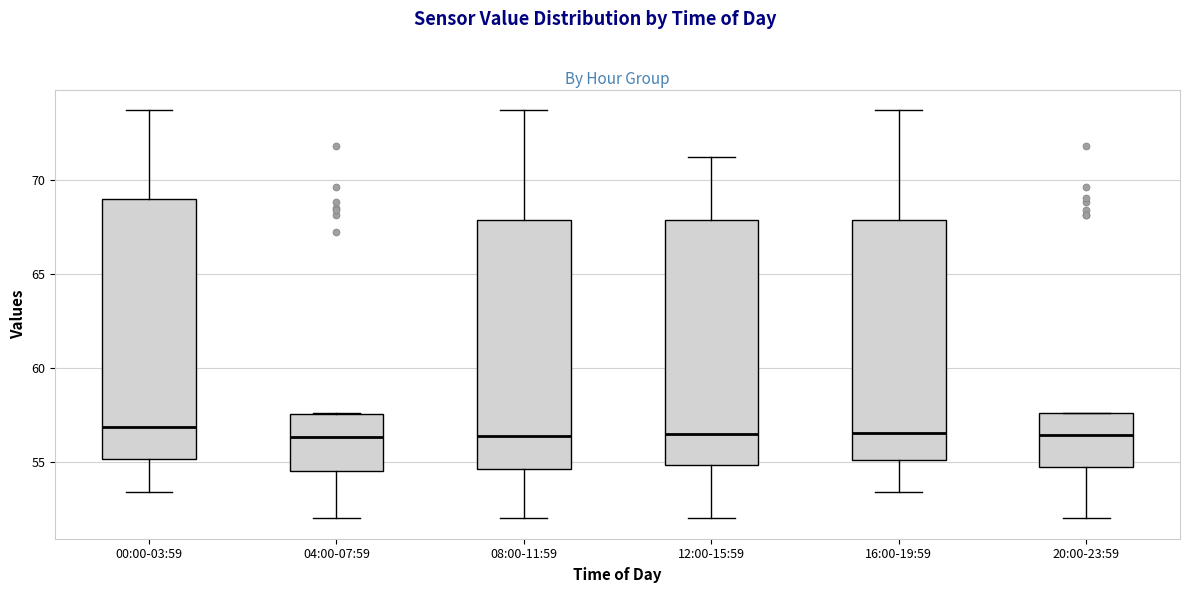

Reading left to right, transcribe this box plot: for each box, give where its median line is, the range the box spans, and where its two whiskers end, as read against the y-axis. The values are not printed on the chart, so give them approximately, as read against the axis.

00:00-03:59: median 57.0, box 55.0 to 69.0, whiskers 53.5 to 73.5
04:00-07:59: median 56.5, box 54.5 to 57.5, whiskers 52.0 to 57.5
08:00-11:59: median 56.5, box 54.5 to 68.0, whiskers 52.0 to 73.5
12:00-15:59: median 56.5, box 55.0 to 68.0, whiskers 52.0 to 71.0
16:00-19:59: median 56.5, box 55.0 to 68.0, whiskers 53.5 to 73.5
20:00-23:59: median 56.5, box 54.5 to 57.5, whiskers 52.0 to 57.5